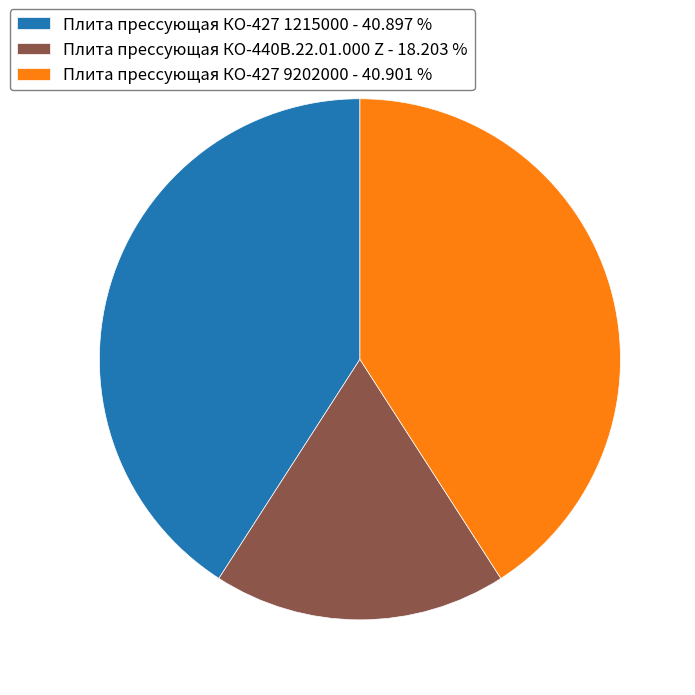

The Плита прессующая КО-427 1215000 slice represents 41% of the pie. True or false?

True